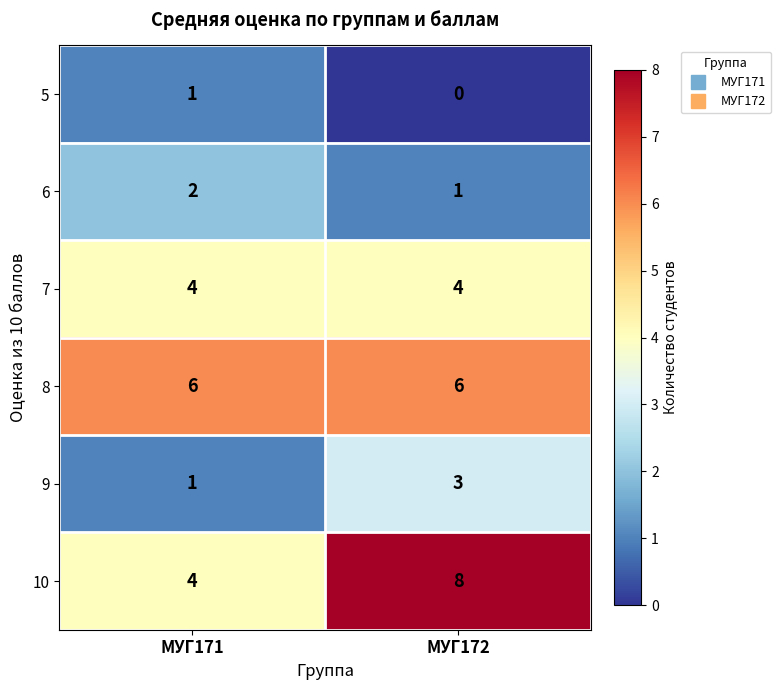

What is the average value of the 10 series?

6